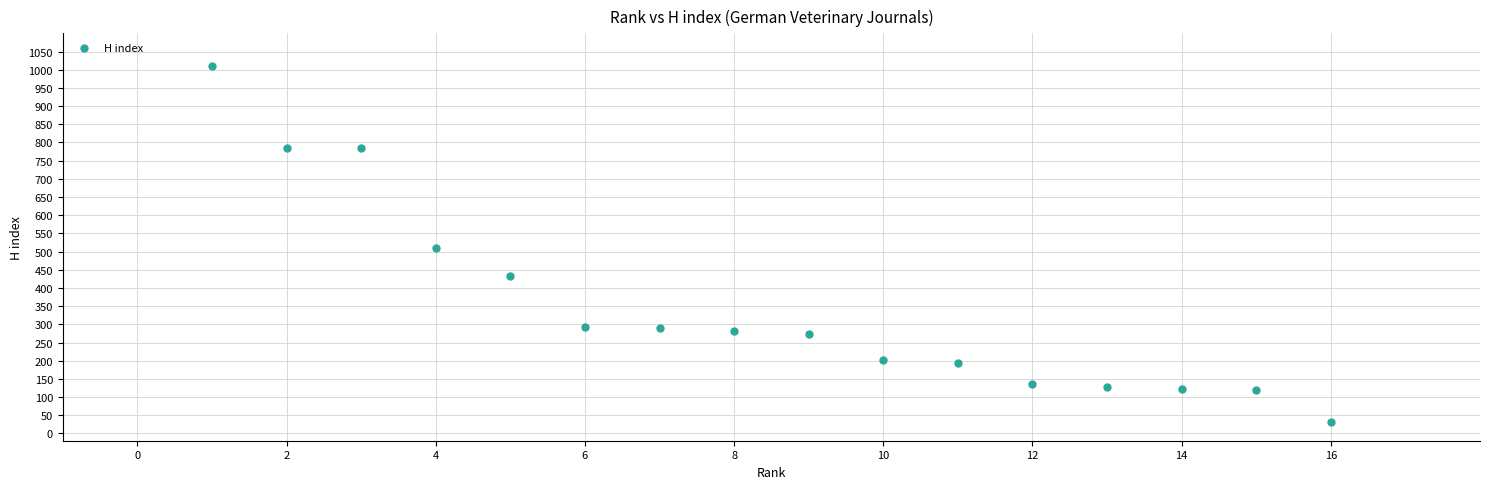

What is the range of X values (max minus min)?

15